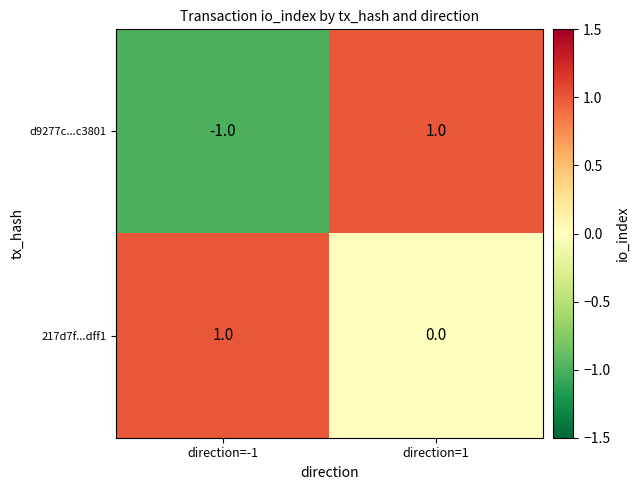

Reading left to right, what are all the values shown in this chart?

d9277c...c3801: -1	1
217d7f...dff1: 1	0